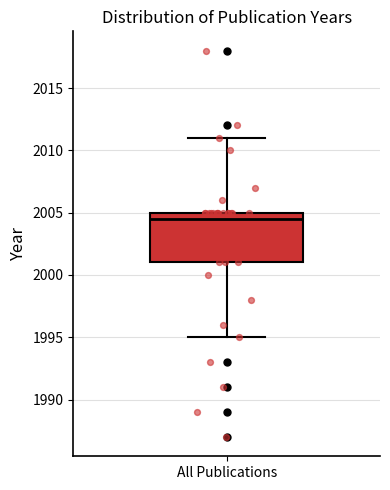

Transcribe this box plot: give where the median line is, the range the box spans, and where the two whiskers end, as read against the y-axis. The values are not printed on the chart, so give them approximately, as read against the axis.

median 2004.5, box 2001.0 to 2005.0, whiskers 1995.0 to 2011.0